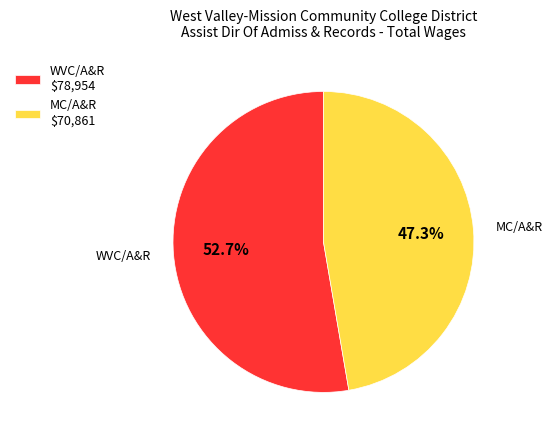

Is it true that MC/A&R is 47% of the pie?

True